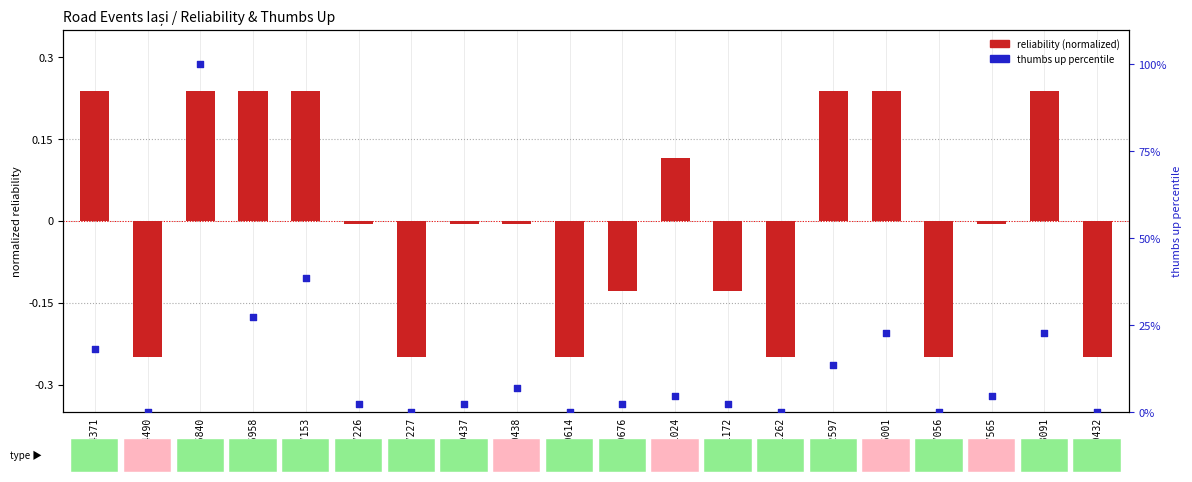

Which series contains the highest Y value?

thumbs up percentile